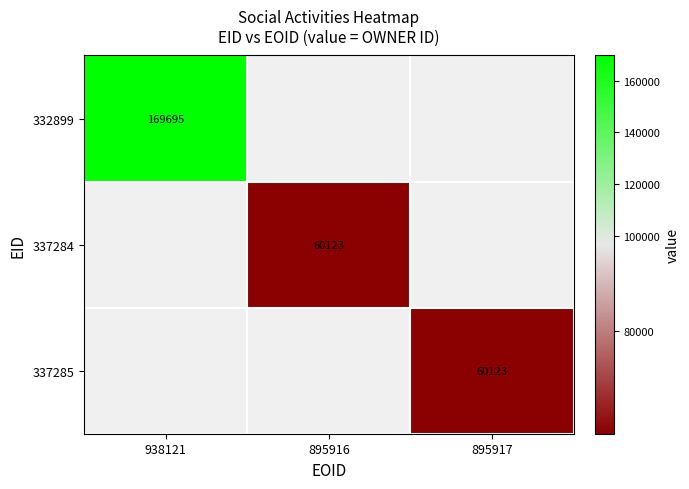

At how many categories does at least one series exceed 112221?

1